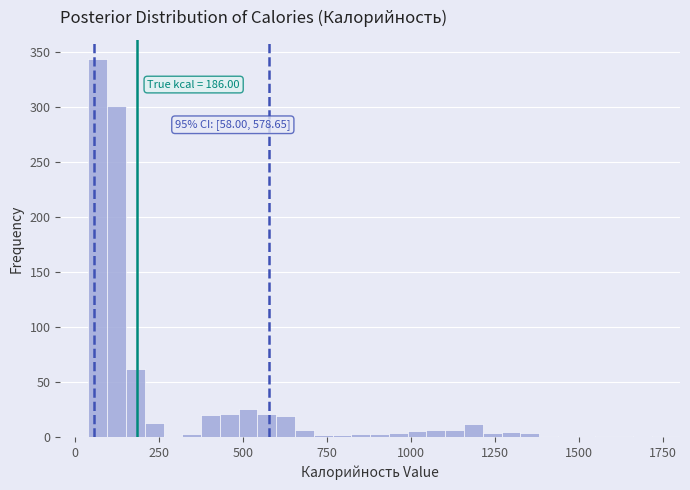

Read against the x-axis, roughly where is the centre of the tallest bar?

50